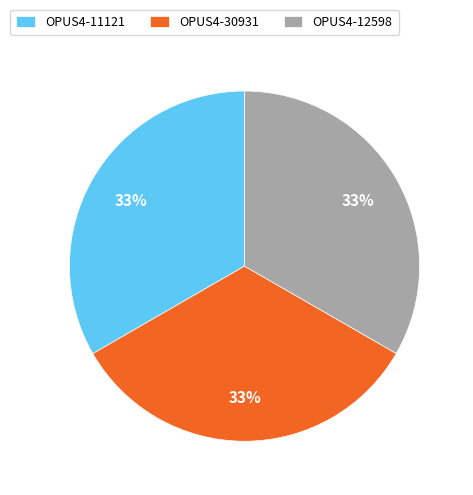

Is there a majority slice in this chart?

No